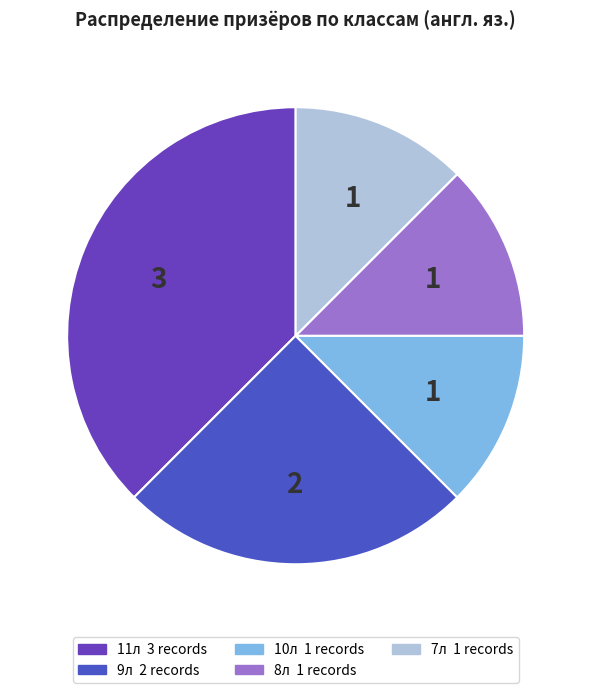

Is it true that 8л is 26% of the pie?

False